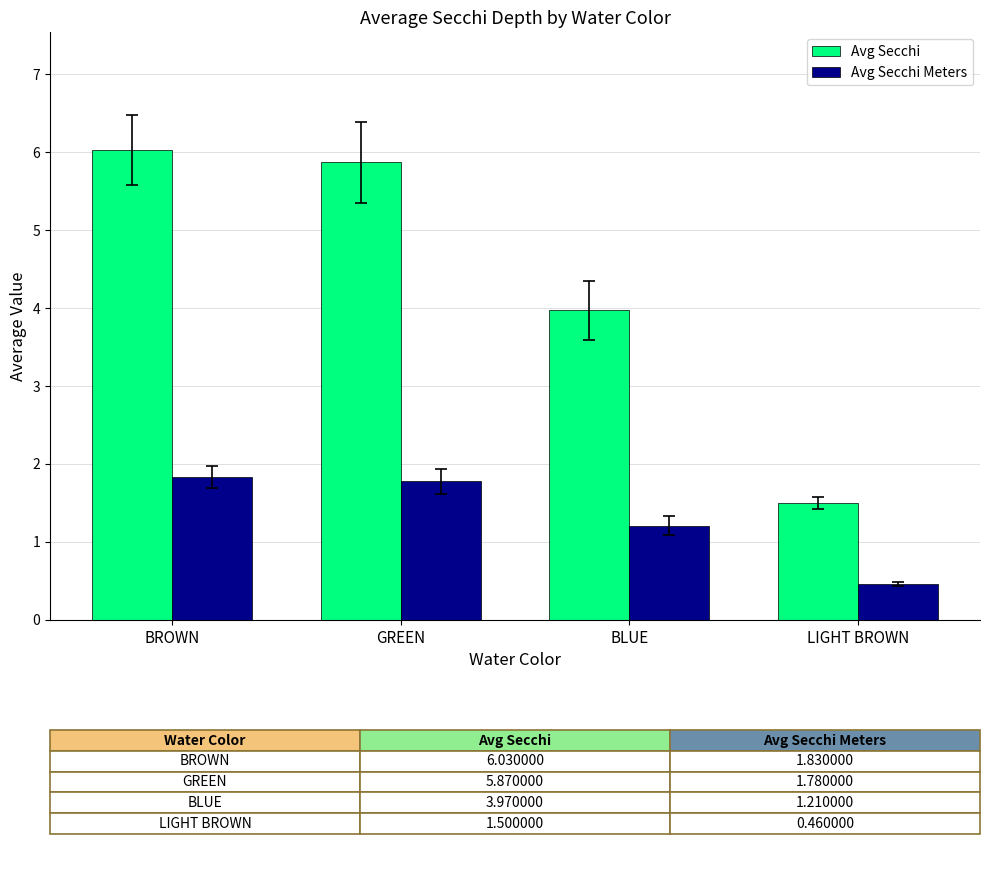

Which category has the lowest value across all series?

LIGHT BROWN